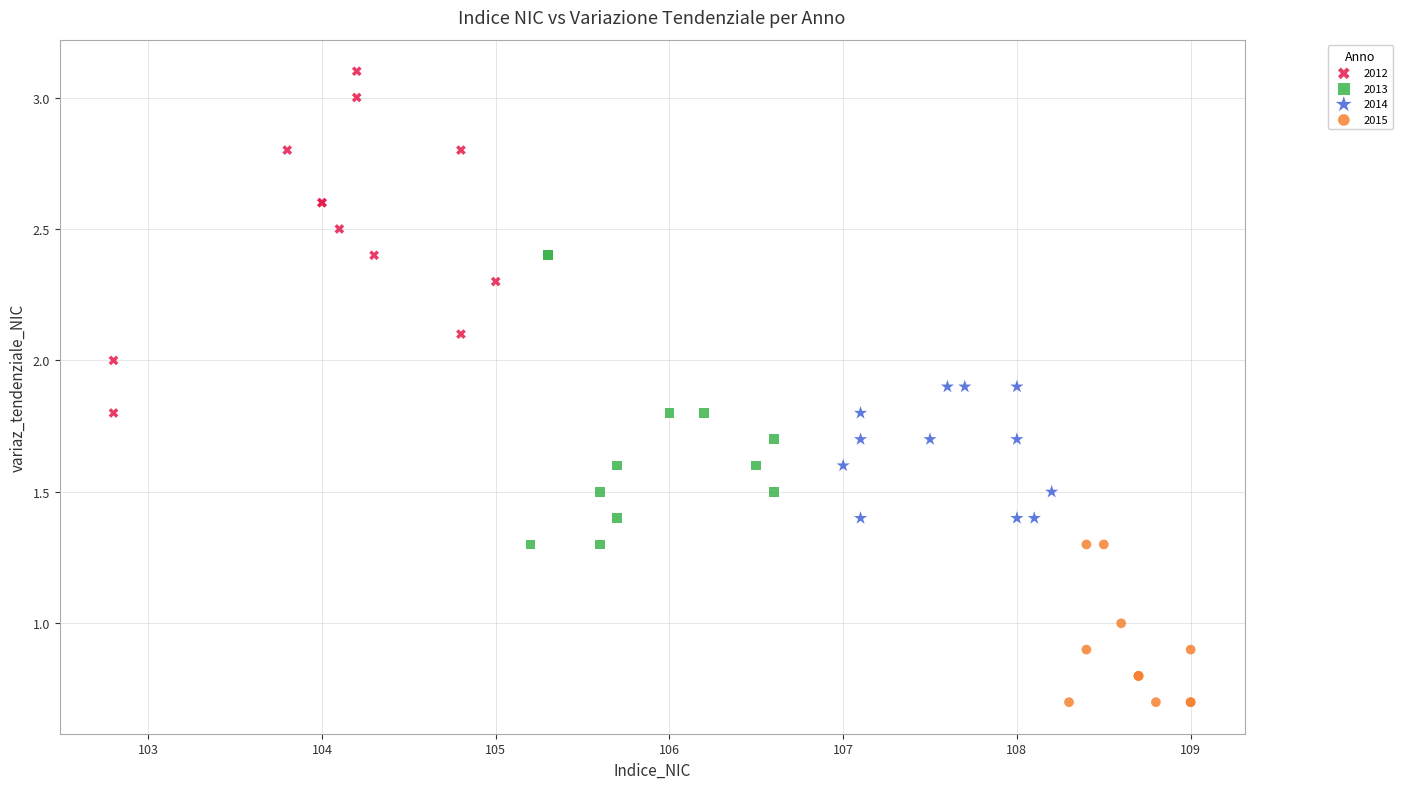

Which series has the widest spread of Y values?

2012